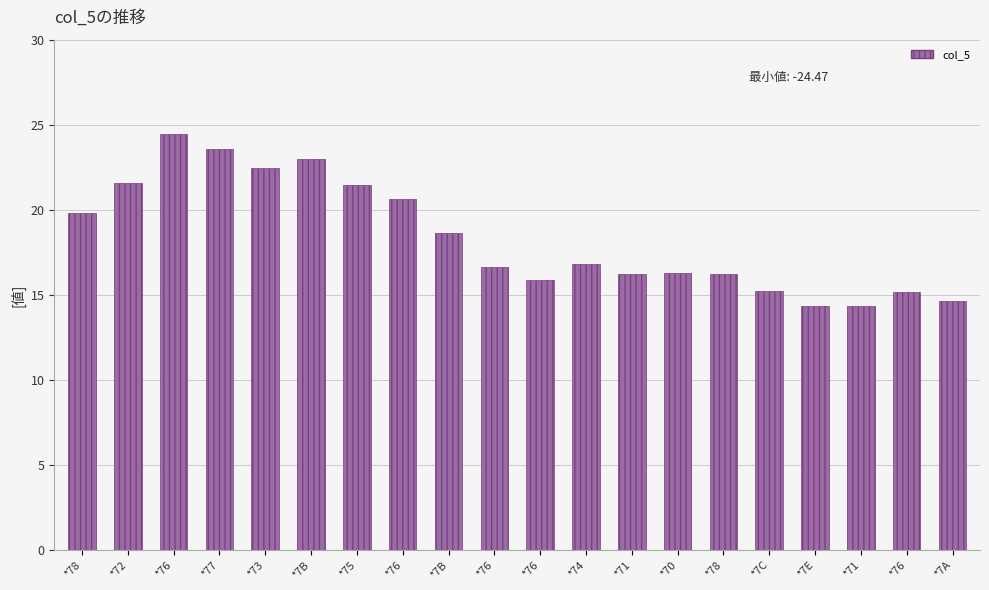

Rank the categories by value from highest to lowest.

*76, *77, *7B, *73, *72, *75, *76, *78, *7B, *74, *76, *70, *71, *78, *76, *7C, *76, *7A, *71, *7E